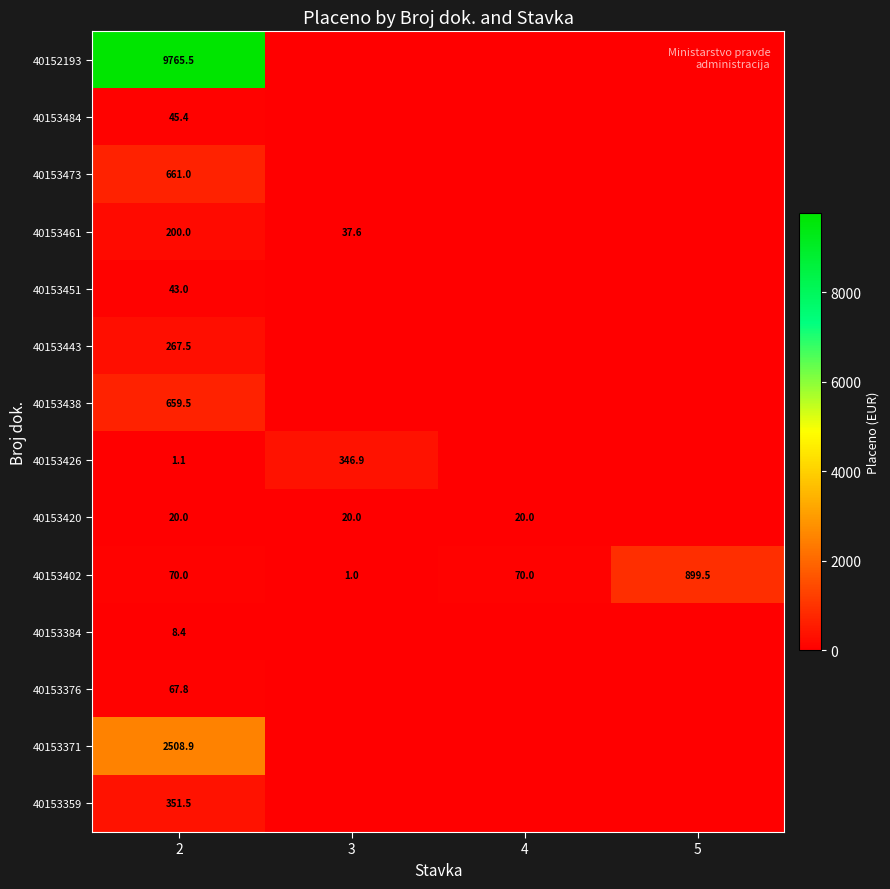

True or false: 40153461 has a value of 200.0 at 2.

True